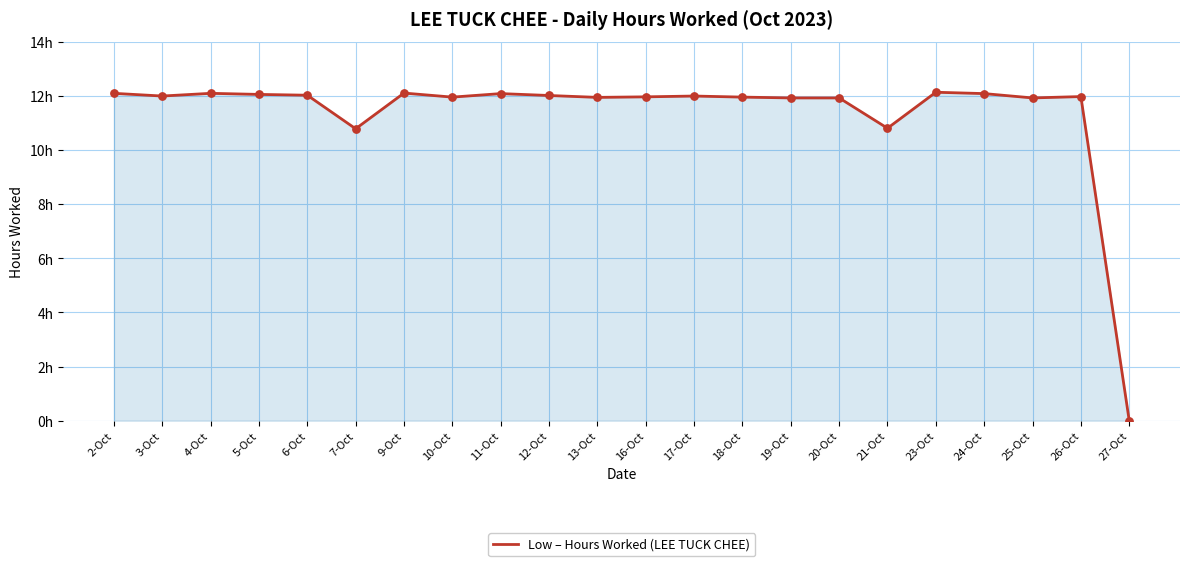

Is this an area chart (filled region under the line)?

Yes